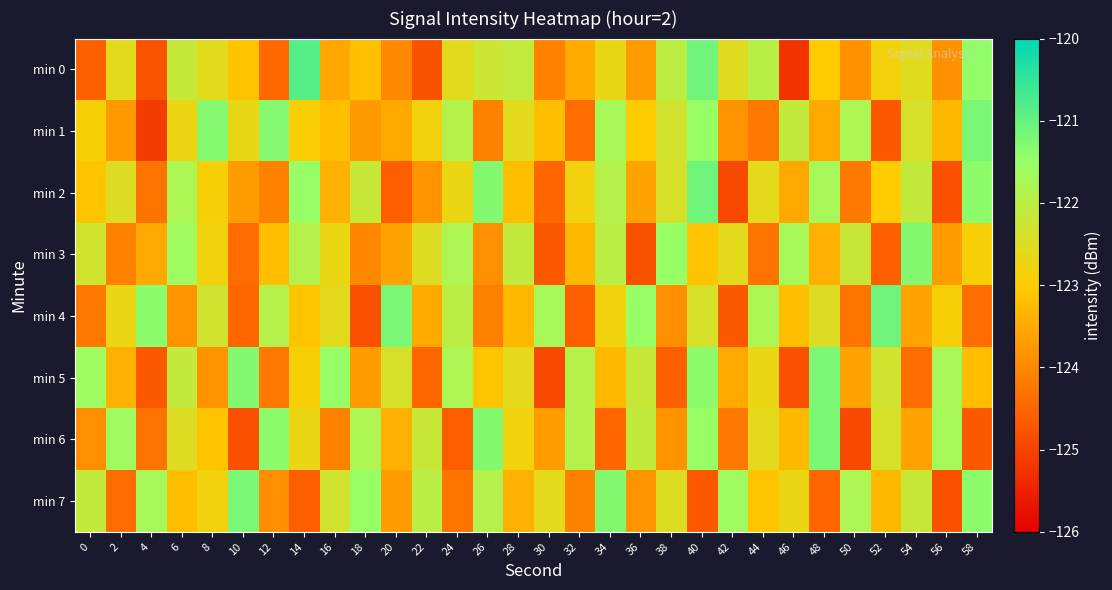

Which label corresponds to the largest value in the chart?

14